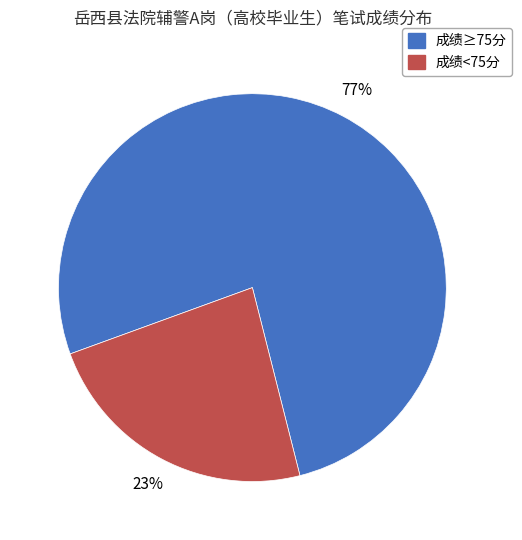

Does any single category account for the majority?

Yes